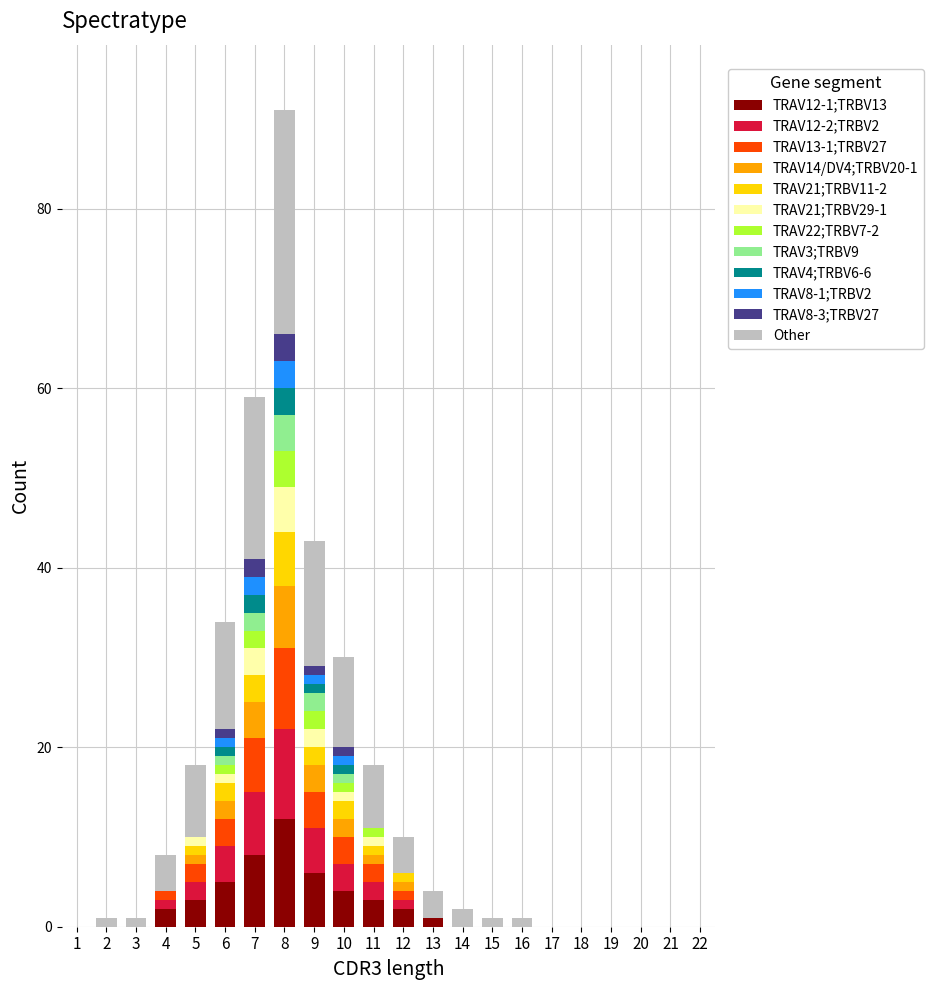

At which category is the sum across all series the highest?

8